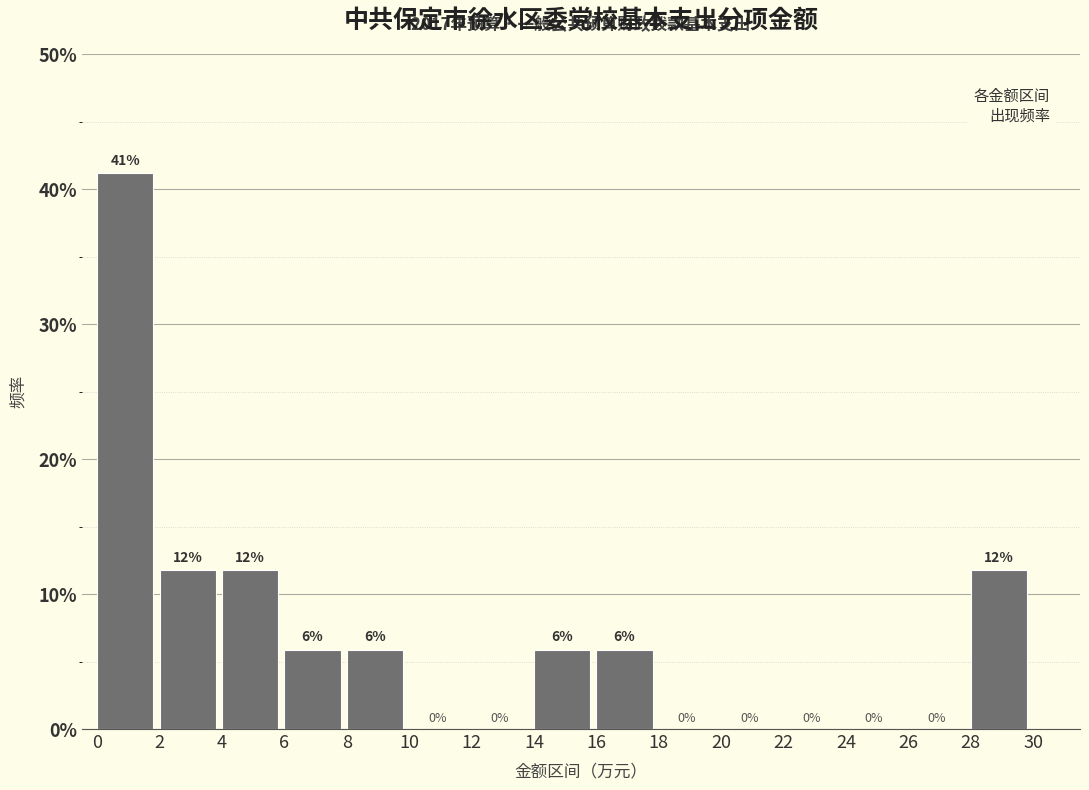

Over which range of the x-axis is the bar tallest?

0 to 2